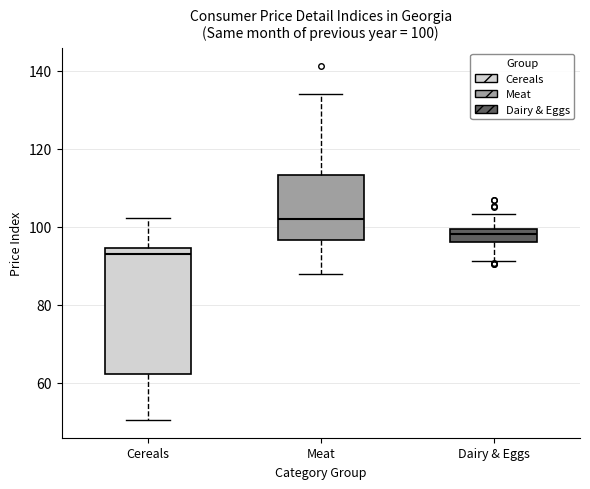

Comparing the boxes themselves (not the whiskers), which one is the tallest?

Cereals